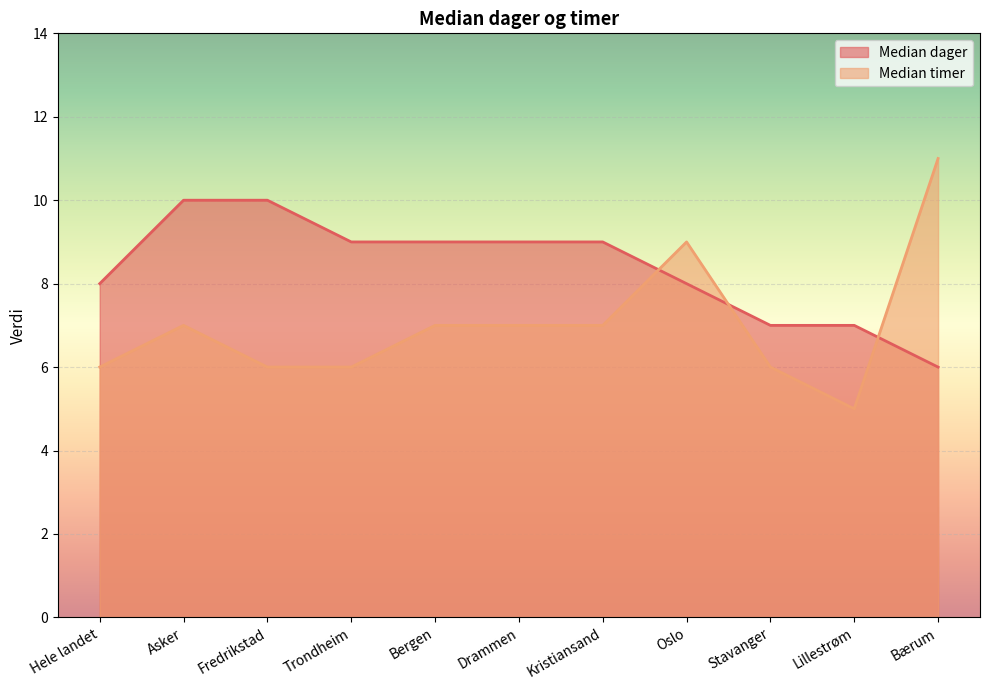

What is the difference between the maximum and minimum values in the Median dager series?

4